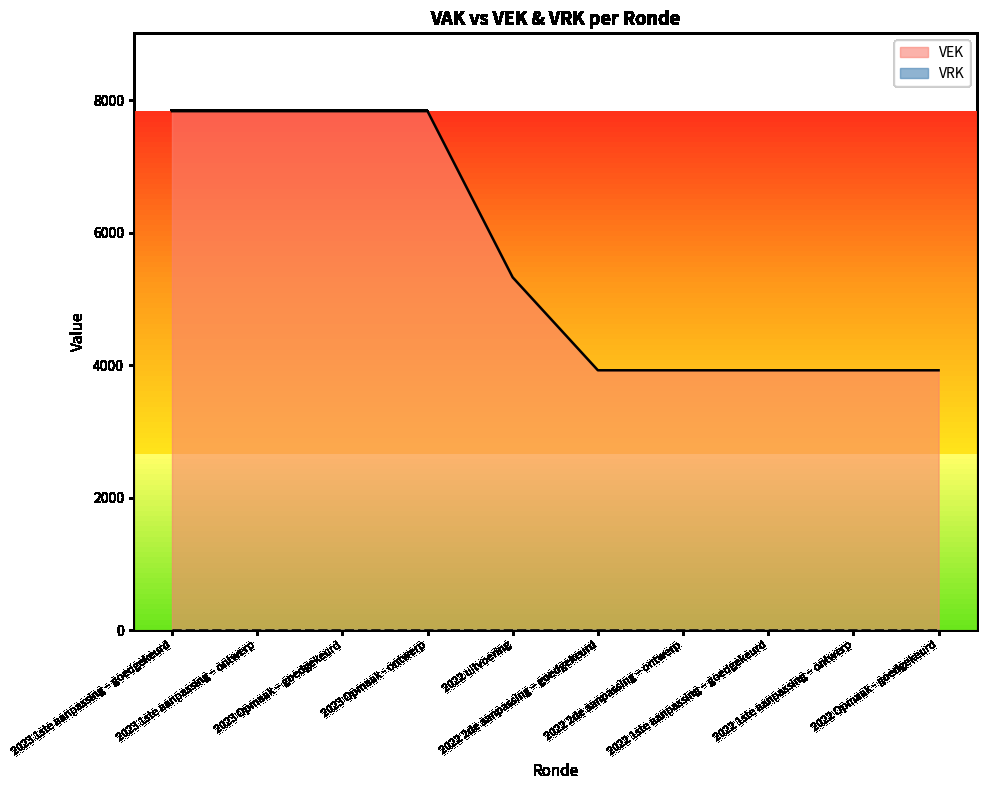

How many data points does each series have?

10